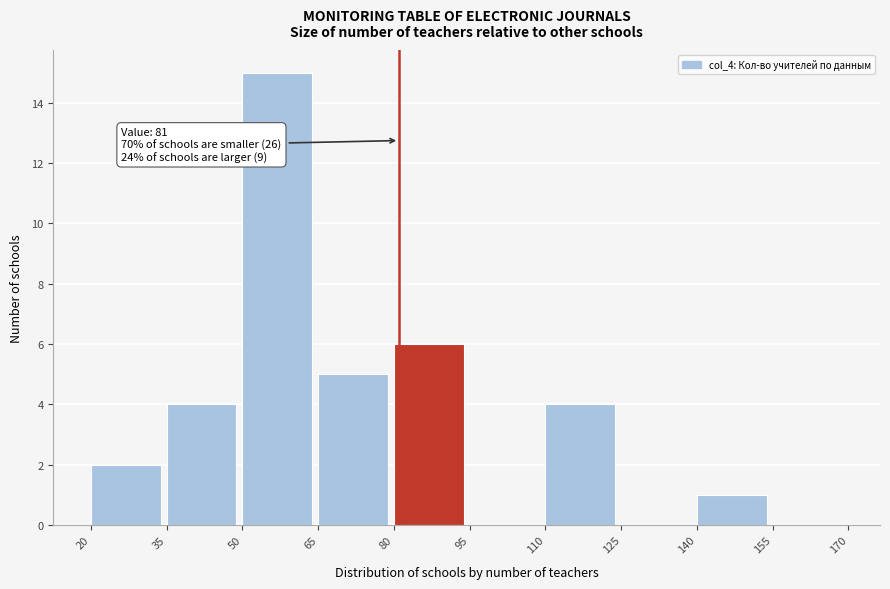

Over which range of the x-axis is the bar tallest?

50 to 65